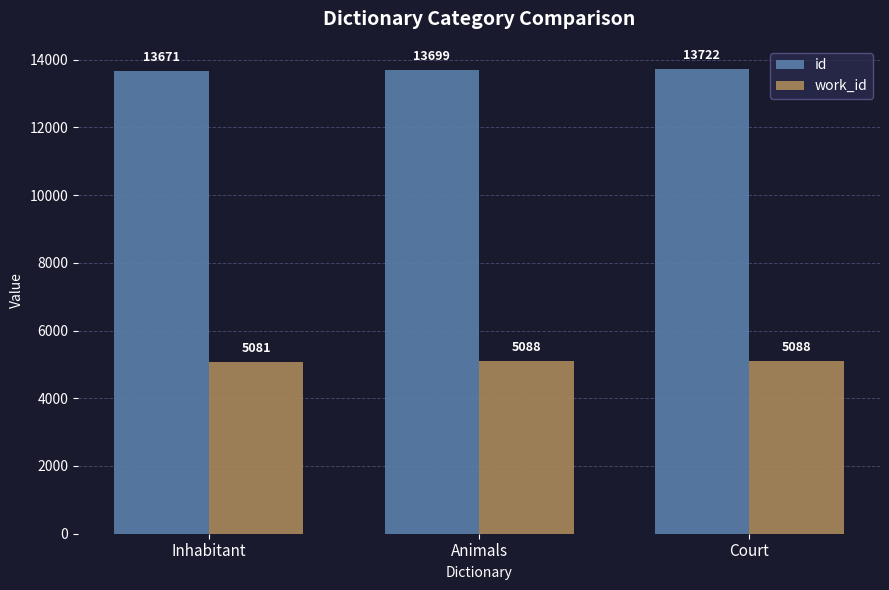

What is the difference between the second highest and minimum values in the id series?

28